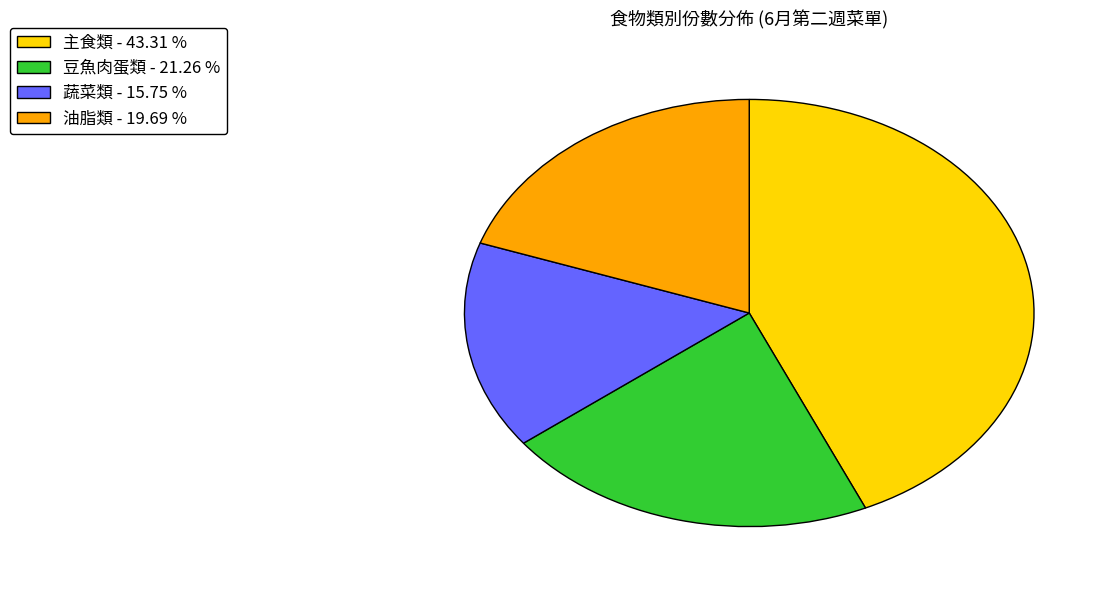

Is there any slice that represents more than half of the pie?

No